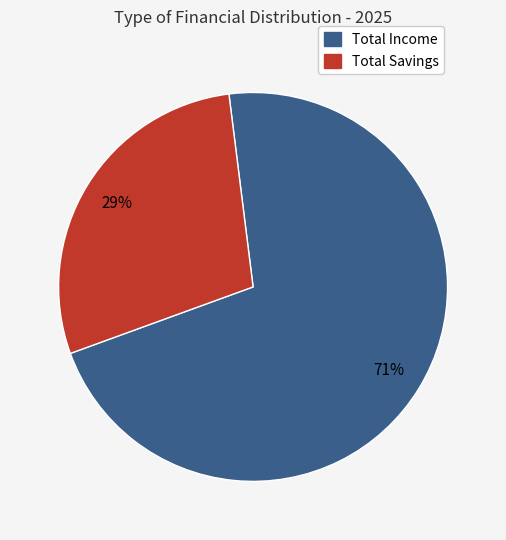

To the nearest percent, what is the average slice percentage?

50%